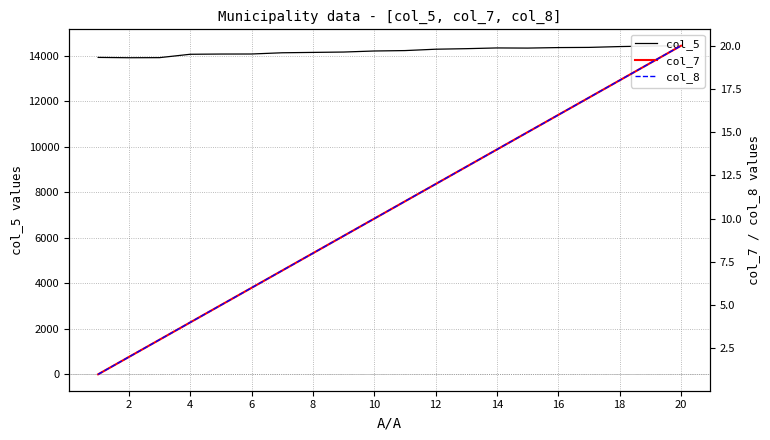

What is the sum of all col_7 values?

210